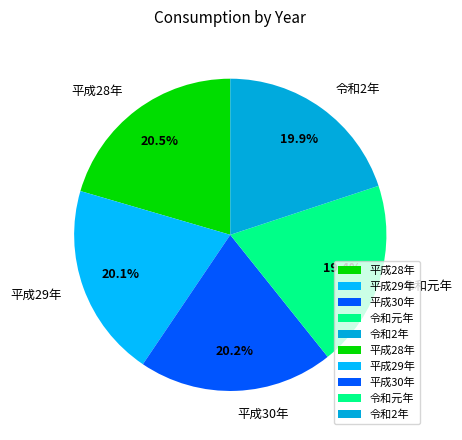

How many segments does this pie chart have?

5